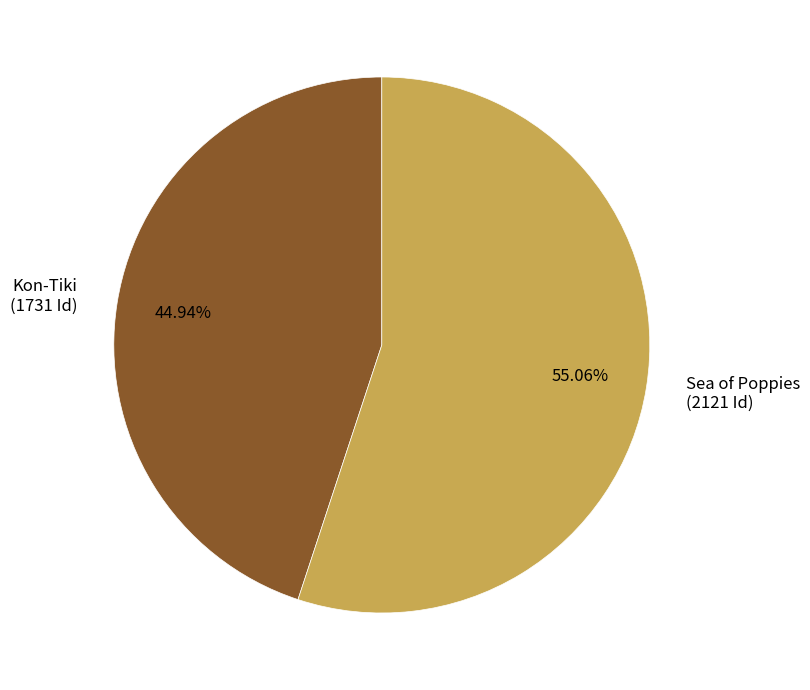

Approximately how many times larger is the value at Sea of Poppies compared to Kon-Tiki?

1.2